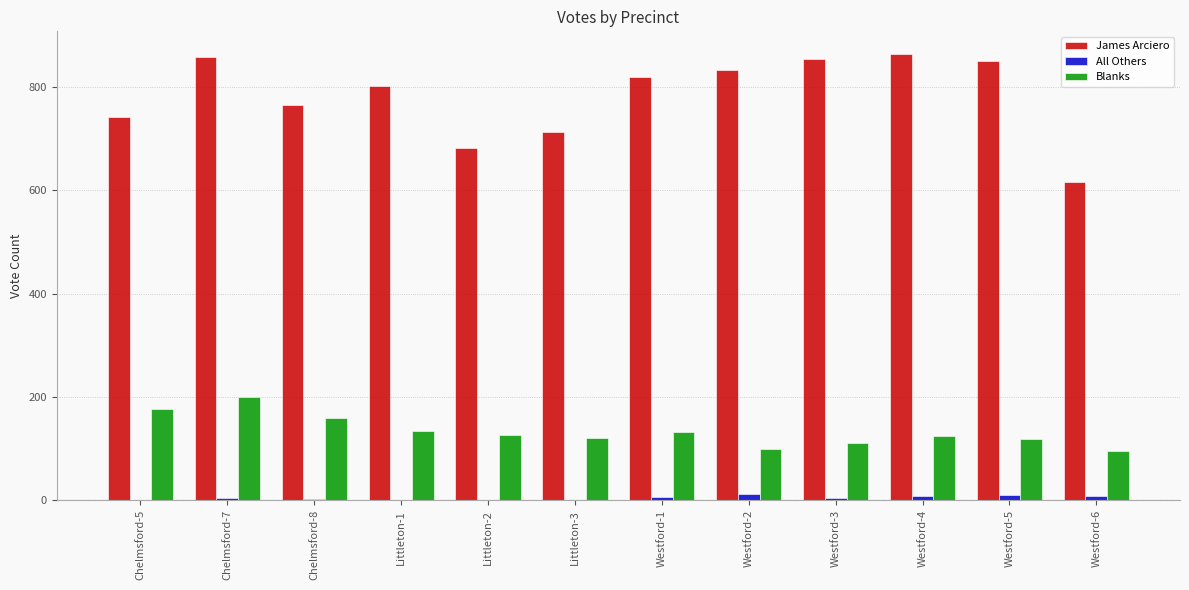

What is the sum of all All Others values?

50